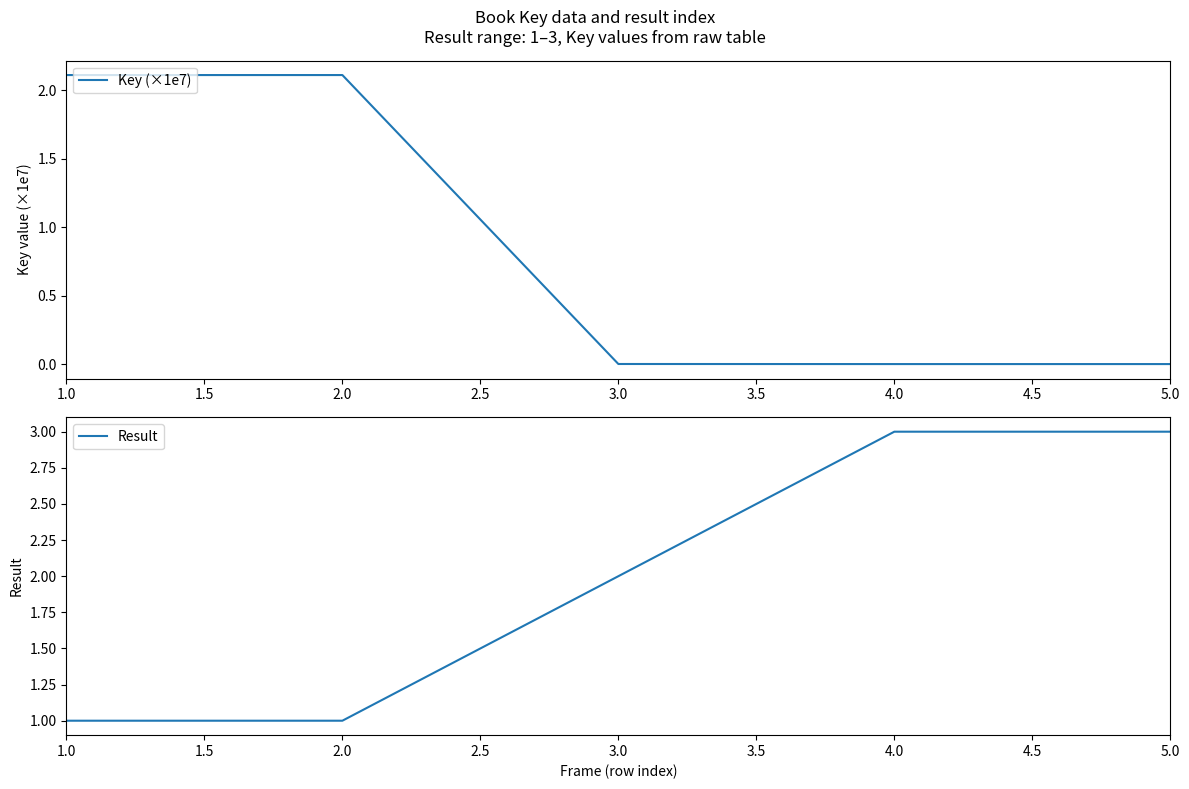

At how many categories does at least one series exceed 1?

5